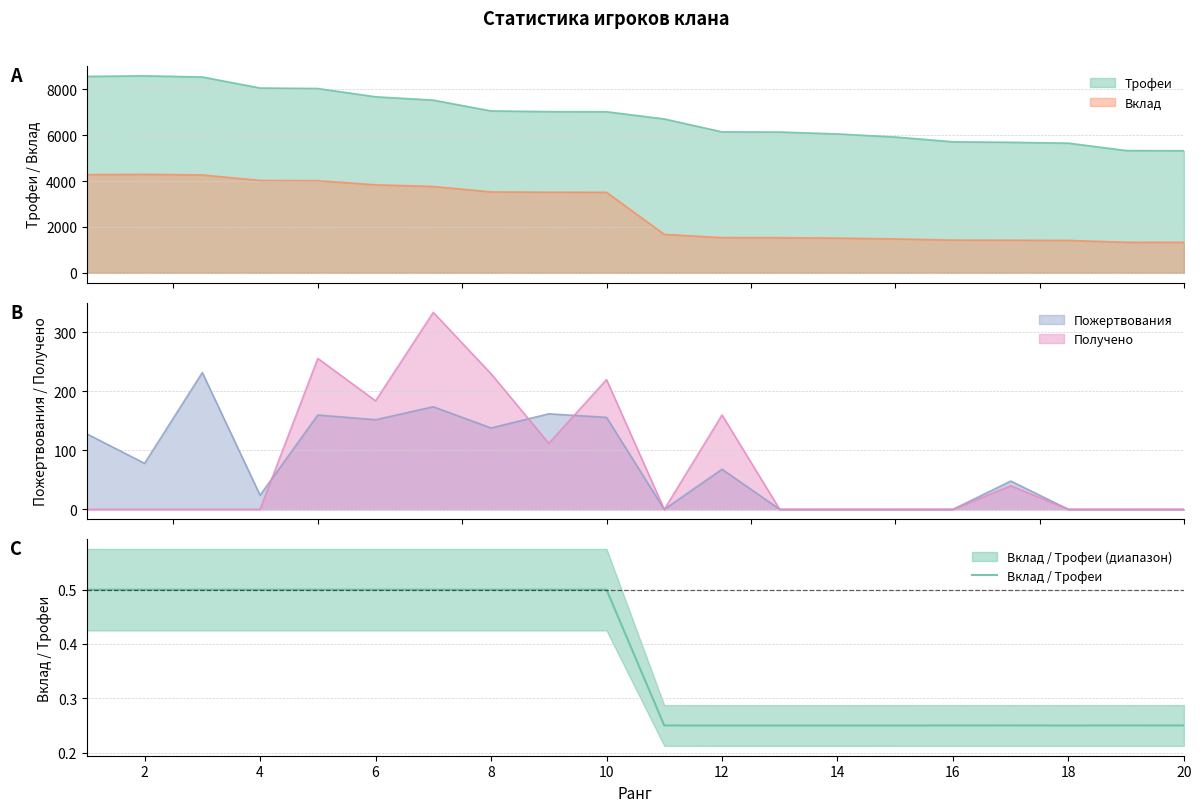

True or false: Трофеи and Вклад cross at least once.

False